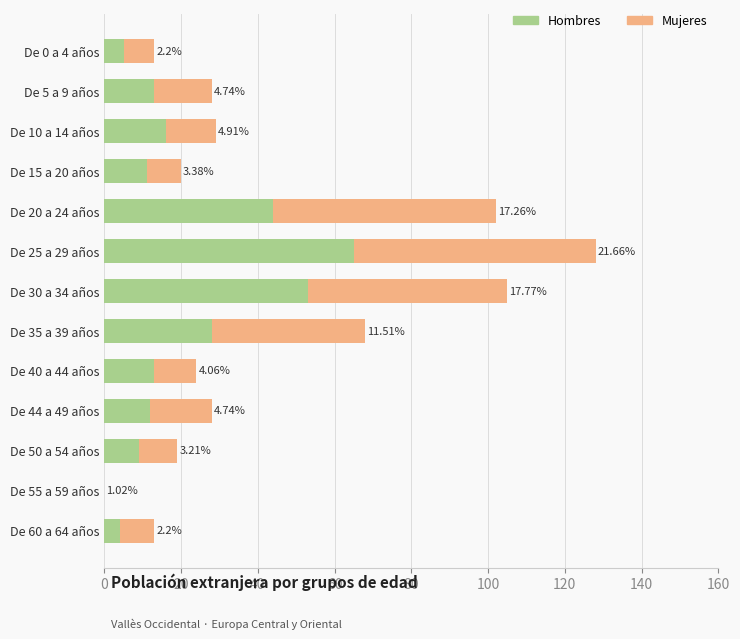

What are all the series names shown in the legend?

Hombres, Mujeres